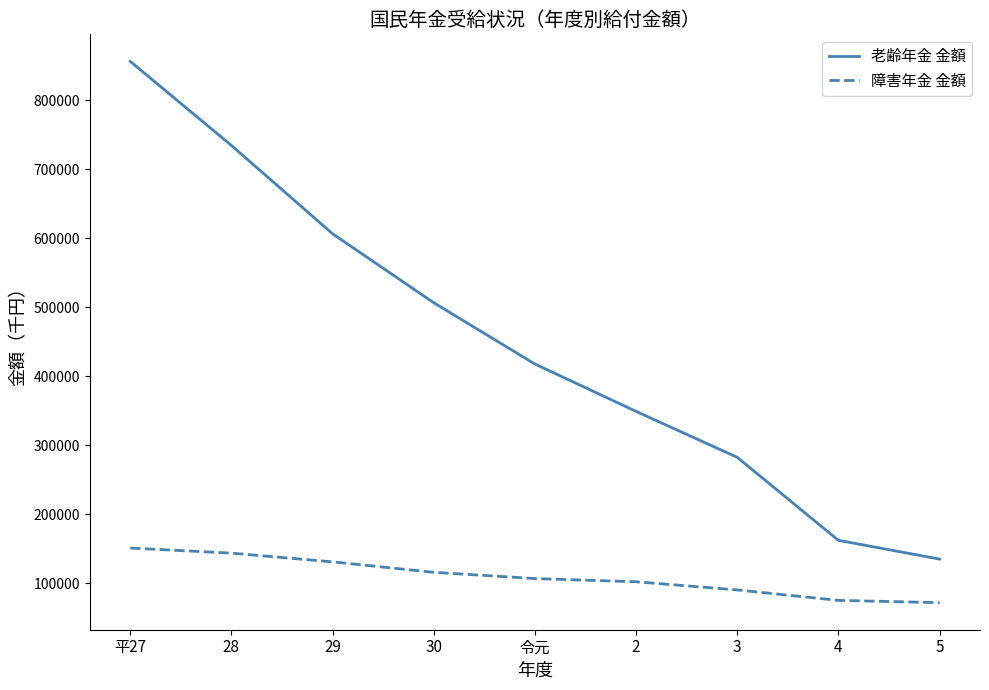

True or false: 老齢年金 金額 has a value of 506784 at 30.

True